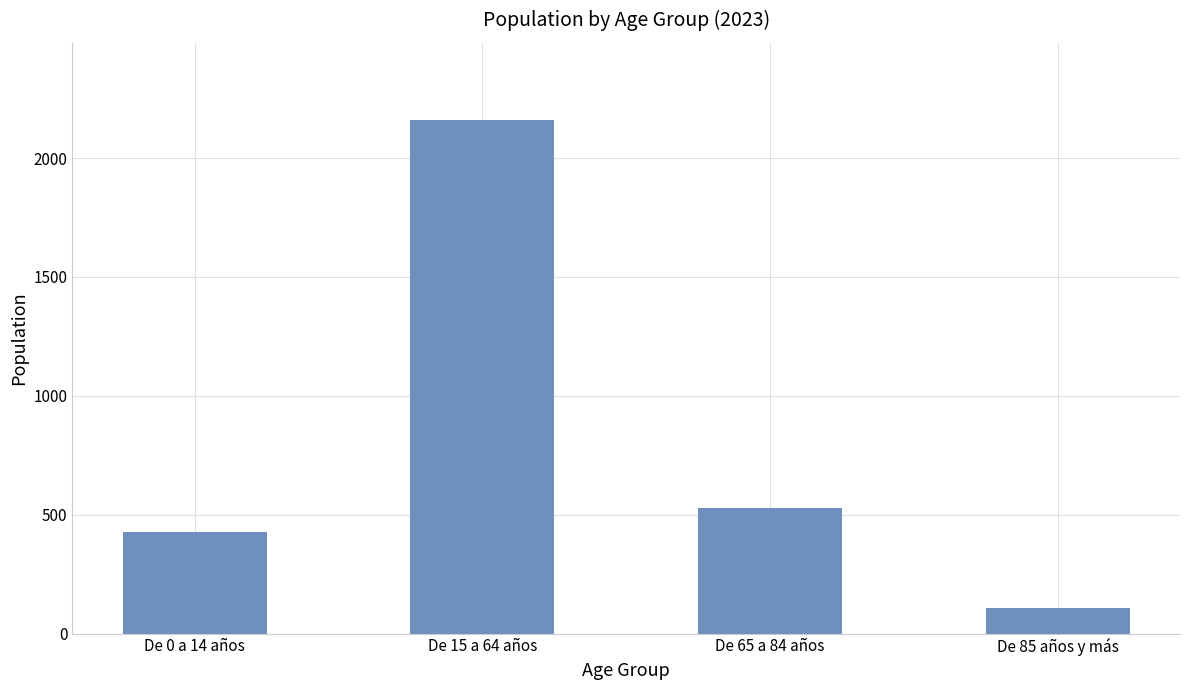

Approximately how many times larger is the value at De 0 a 14 años compared to De 65 a 84 años?

0.8